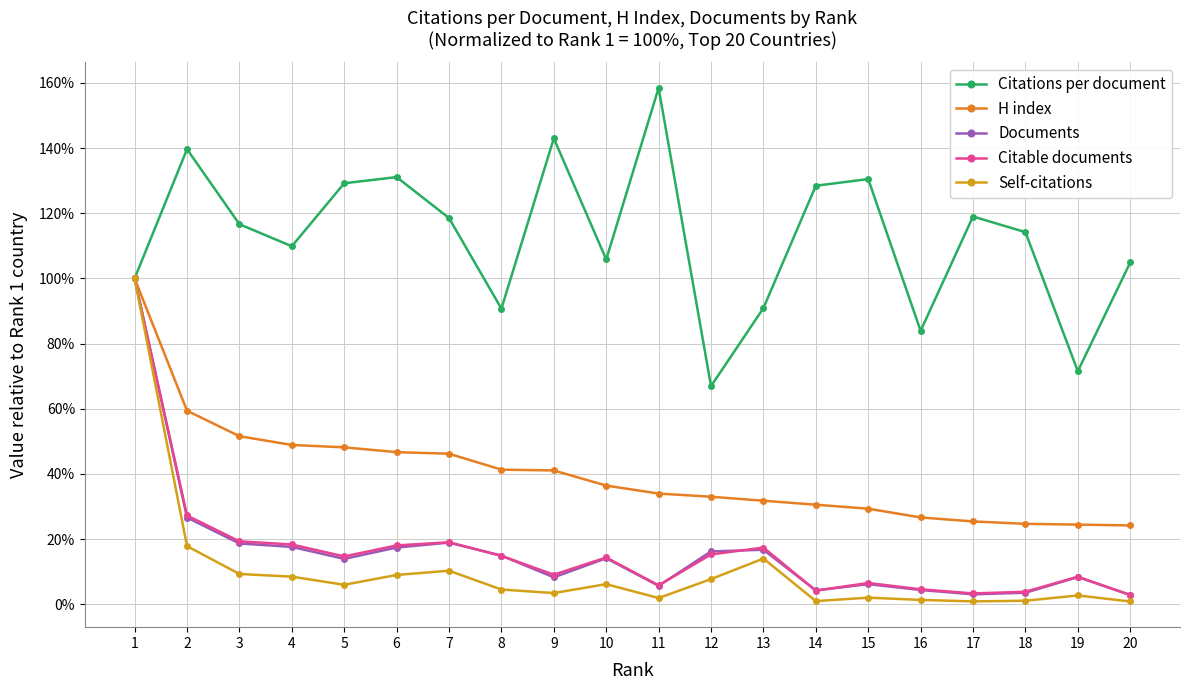

At which label does Citations per document reach its peak?

11